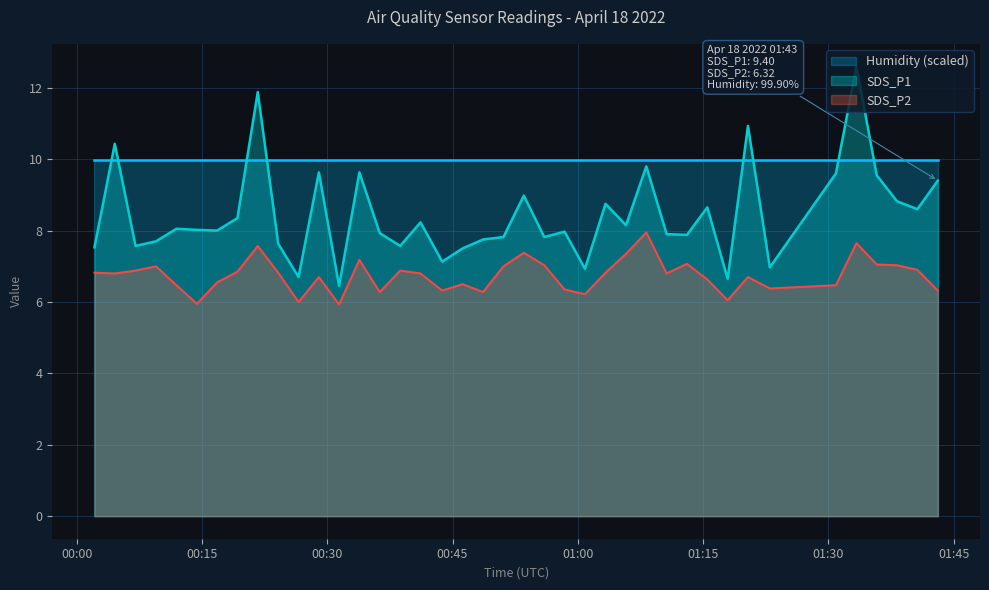

What is the value of the SDS_P1 point at the 32nd from the left?

6.7